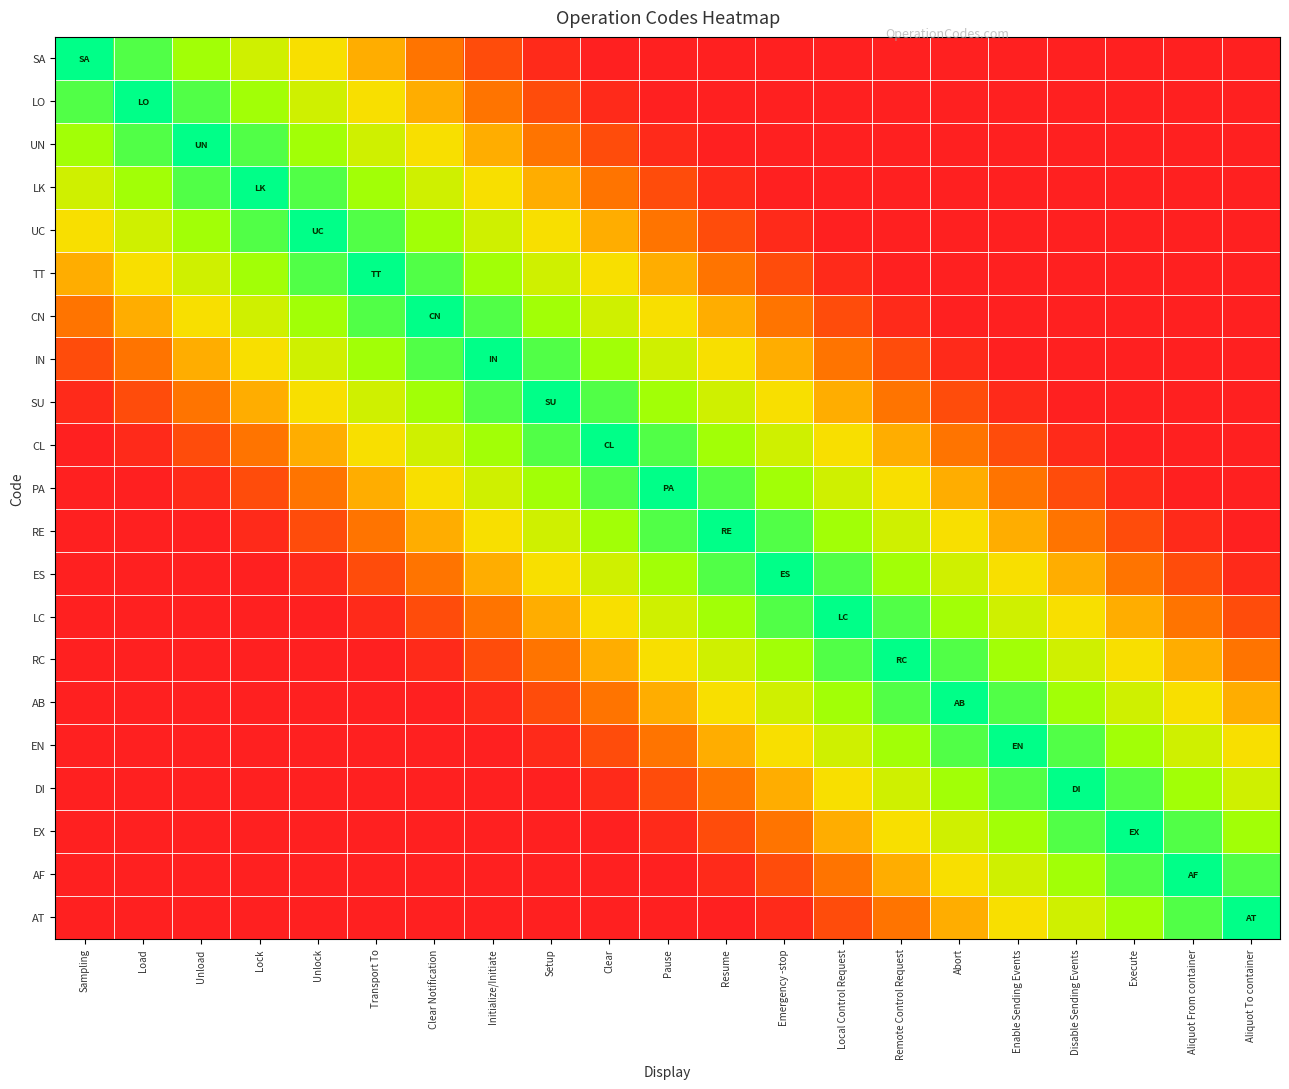

What is the difference between the highest and lowest values at Unlock?

1.0